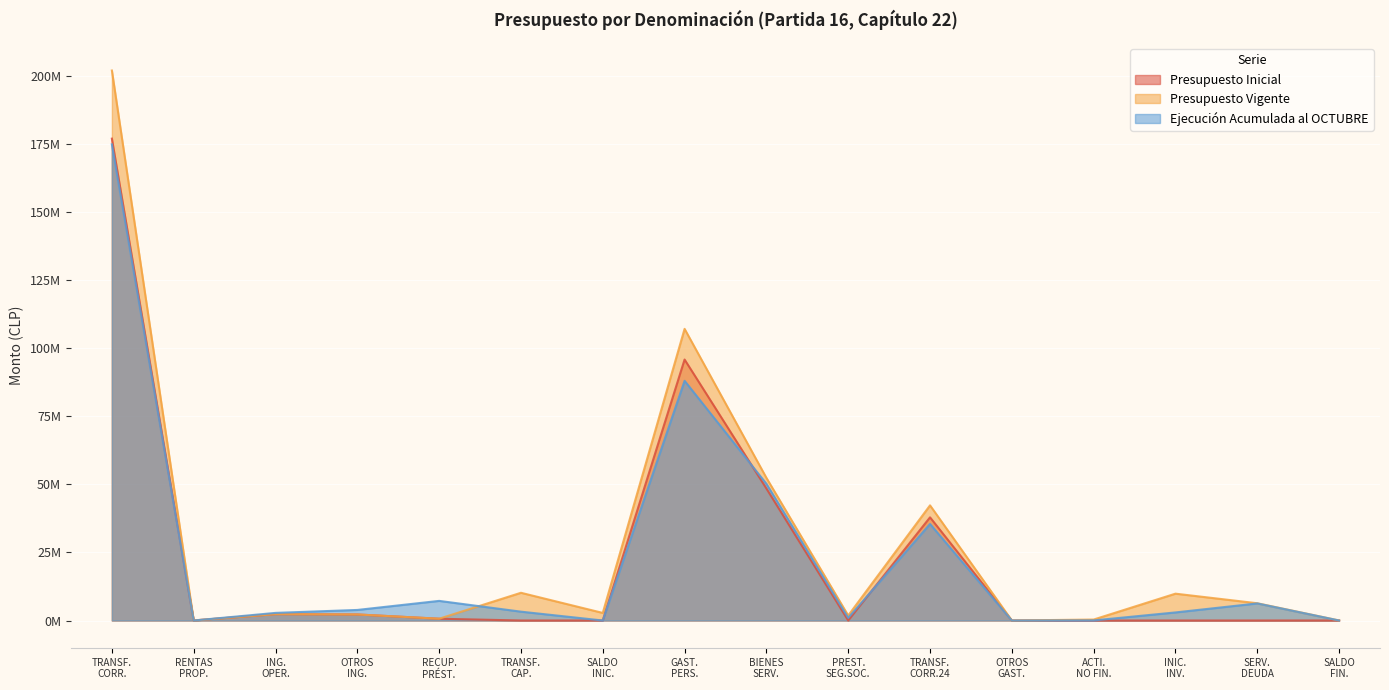

What are all the series names shown in the legend?

Presupuesto Inicial, Presupuesto Vigente, Ejecución Acumulada al OCTUBRE